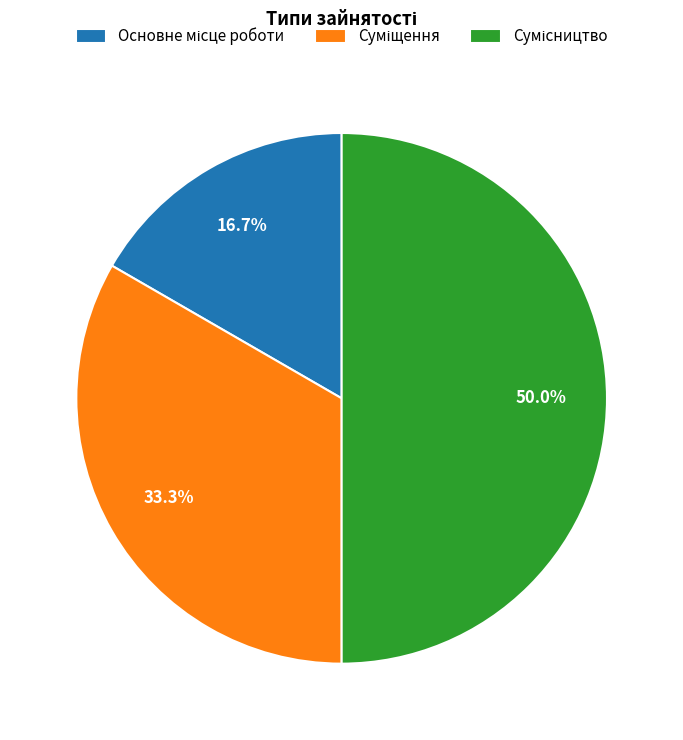

What percentage is NOT represented by Сумісництво?

50.0%